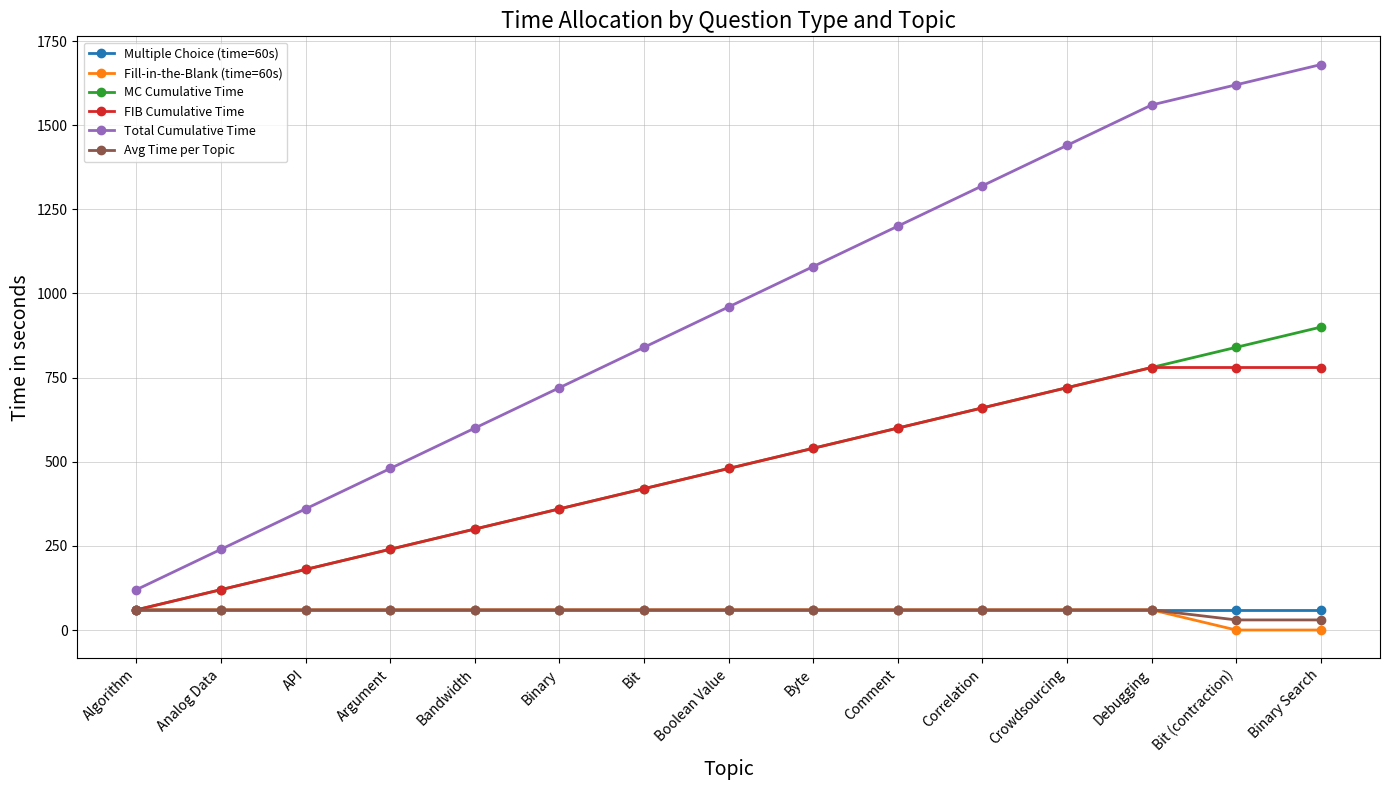

Does the chart display data point markers on the line(s)?

Yes